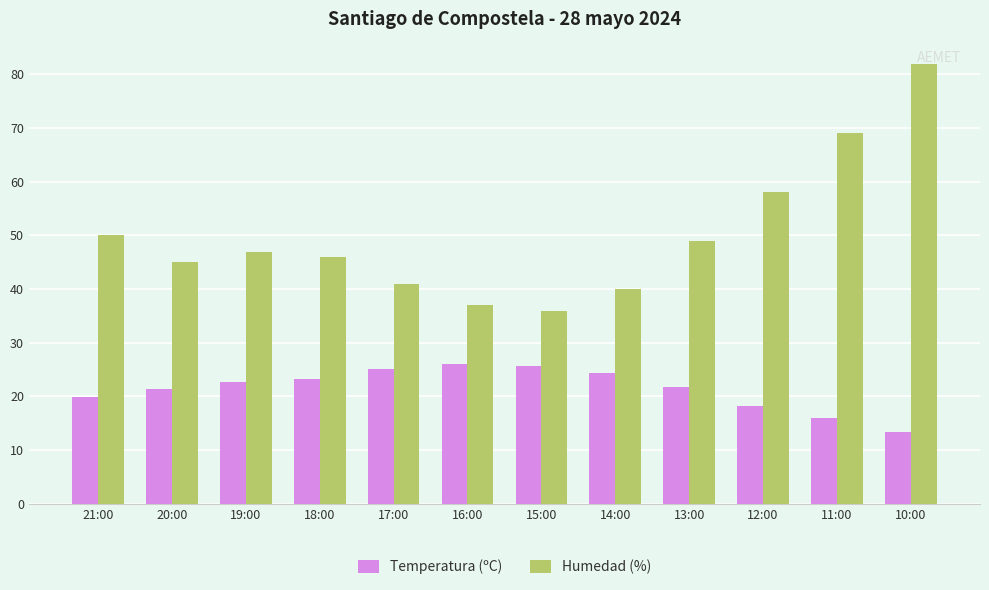

True or false: Temperatura (ºC) has a value of 18.4 at 10:00.

False